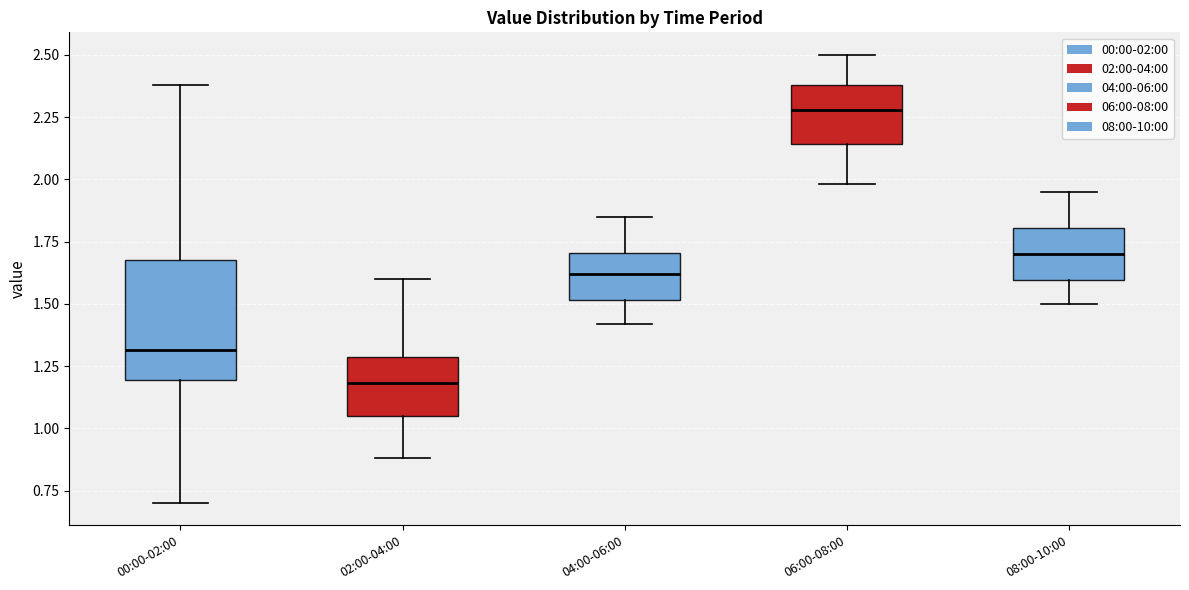

Reading left to right, transcribe this box plot: for each box, give where its median line is, the range the box spans, and where its two whiskers end, as read against the y-axis. The values are not printed on the chart, so give them approximately, as read against the axis.

00:00-02:00: median 1.30, box 1.20 to 1.70, whiskers 0.70 to 2.40
02:00-04:00: median 1.20, box 1.05 to 1.30, whiskers 0.90 to 1.60
04:00-06:00: median 1.60, box 1.50 to 1.70, whiskers 1.40 to 1.85
06:00-08:00: median 2.30, box 2.15 to 2.40, whiskers 2.00 to 2.50
08:00-10:00: median 1.70, box 1.60 to 1.80, whiskers 1.50 to 1.95